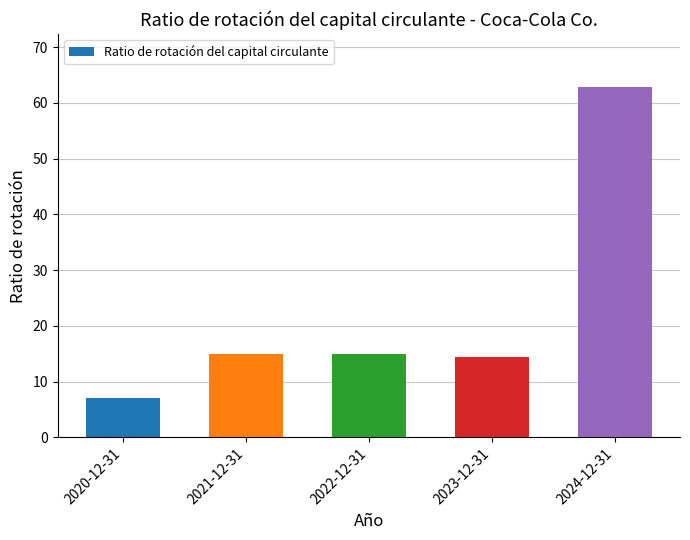

What is the minimum value shown in the chart?

7.1